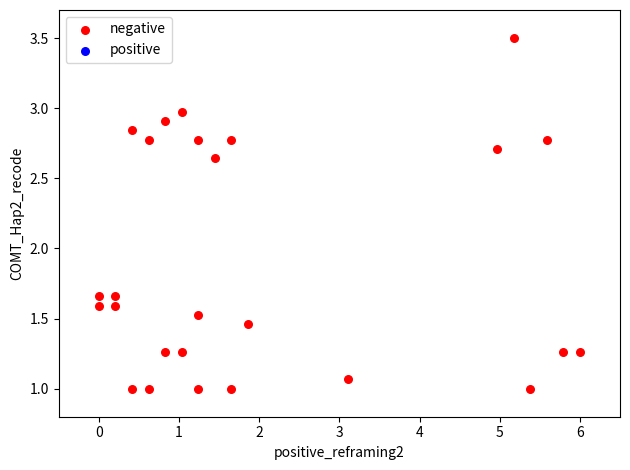

What is the range of Y values (max minus min)?

2.5